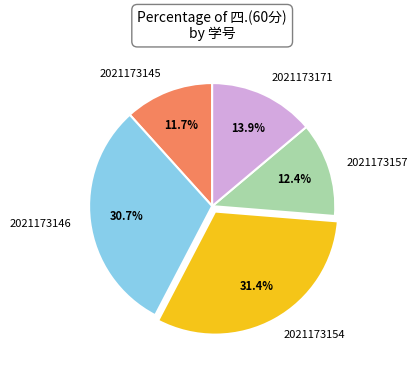

Does any single category account for the majority?

No